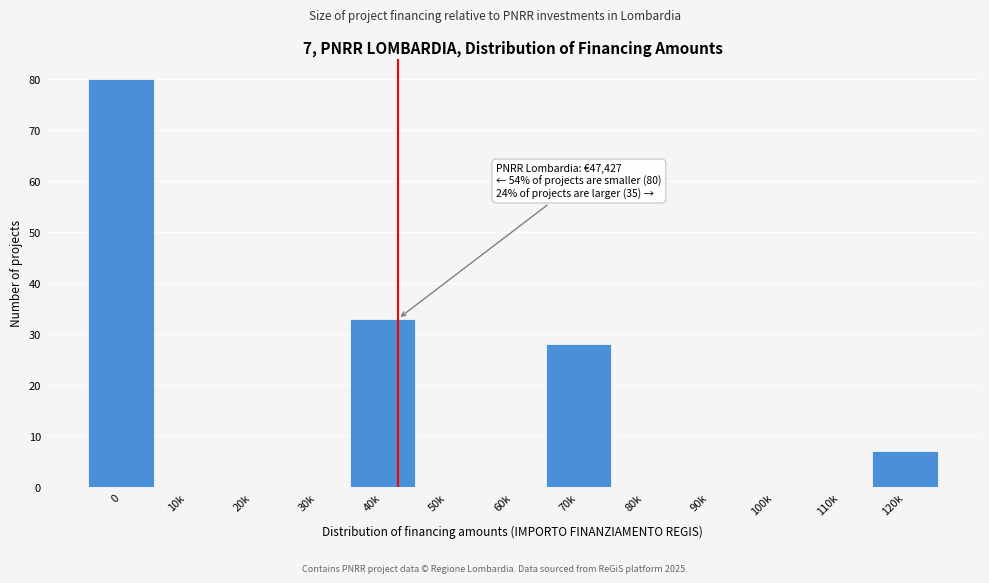

Reading right to left, list all the values displayed in this chart.

120k=7	110k=0	100k=0	90k=0	80k=0	70k=28	60k=0	50k=0	40k=33	30k=0	20k=0	10k=0	0=80